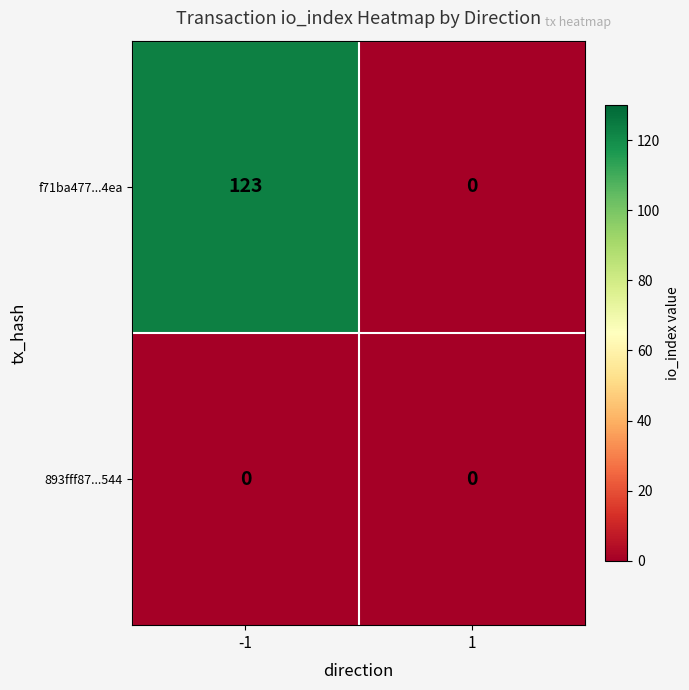

Is the value of 893fff87...544 at 1 greater than the value of f71ba477...4ea at -1?

No